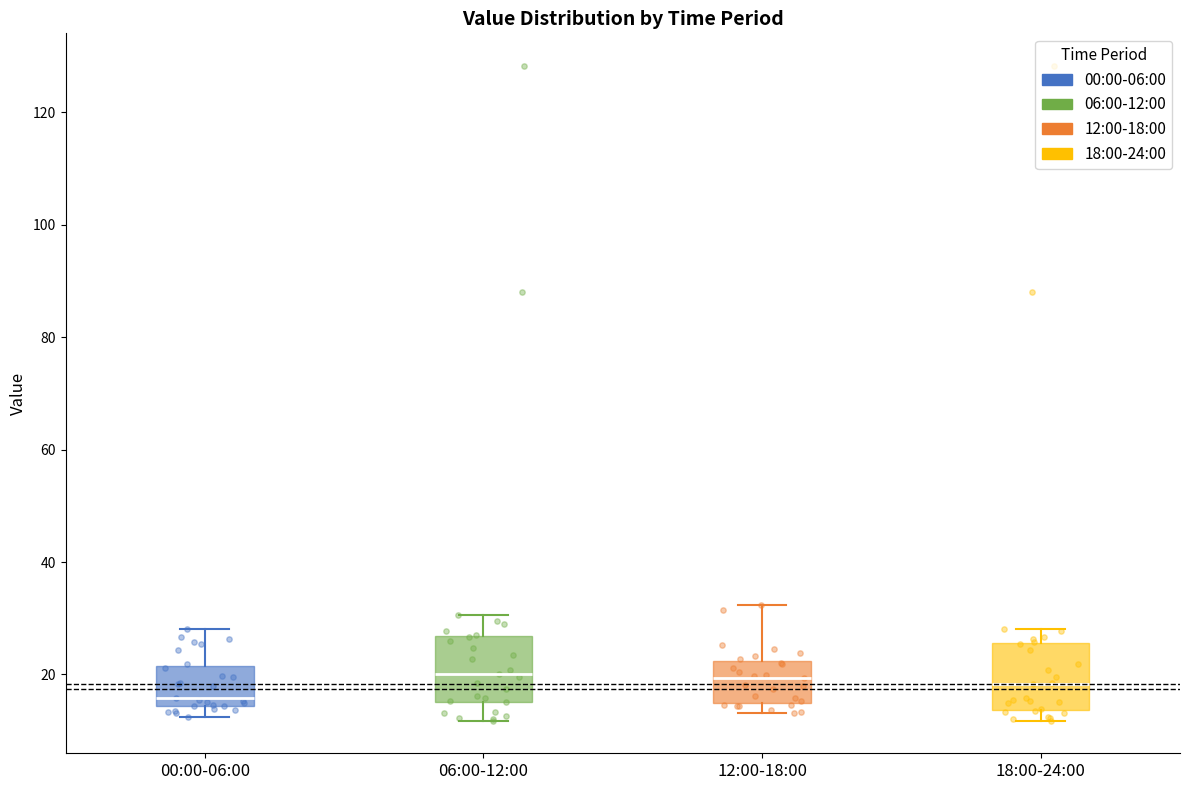

Which box has the lowest median line?

00:00-06:00